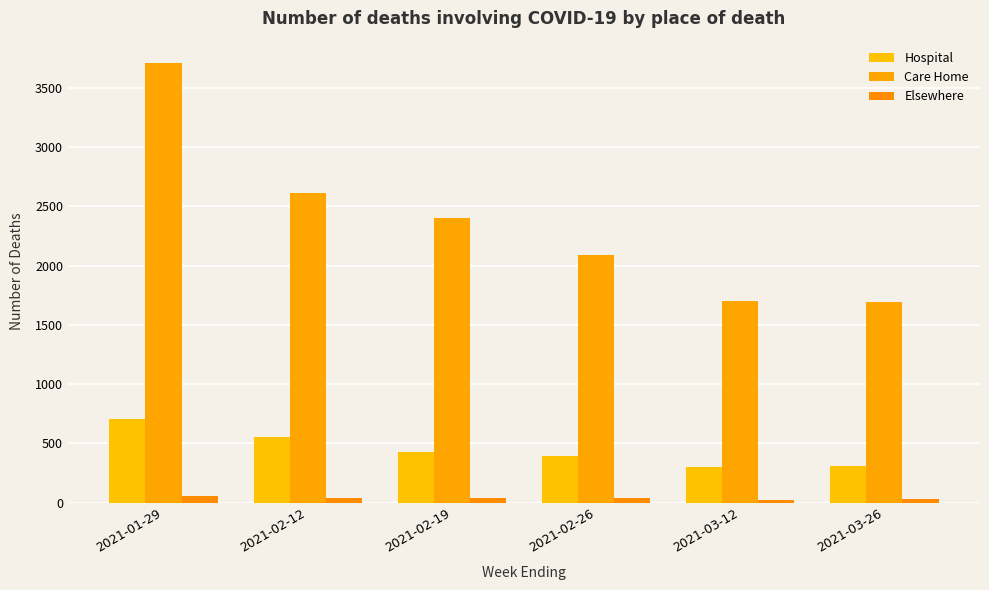

At how many categories does at least one series exceed 2082?

4